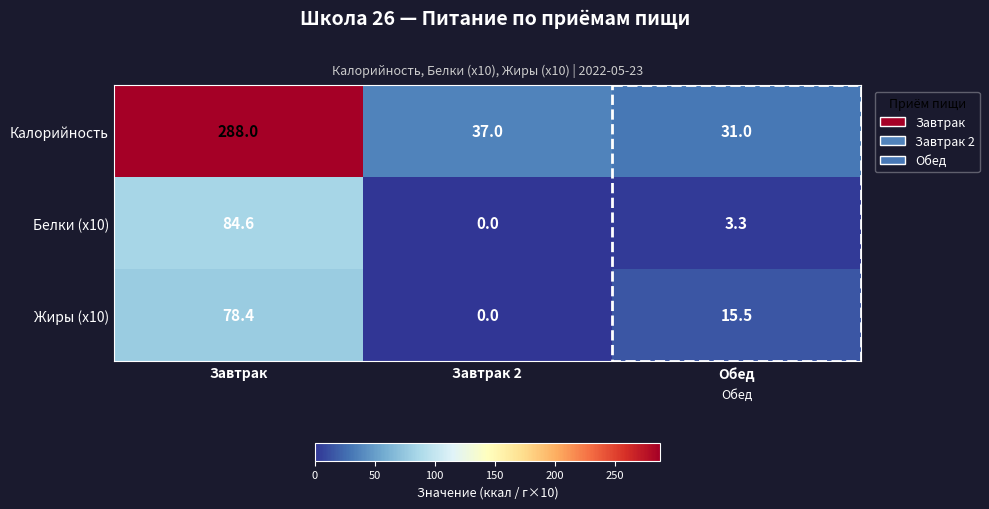

Which series has the largest total across all categories?

Калорийность